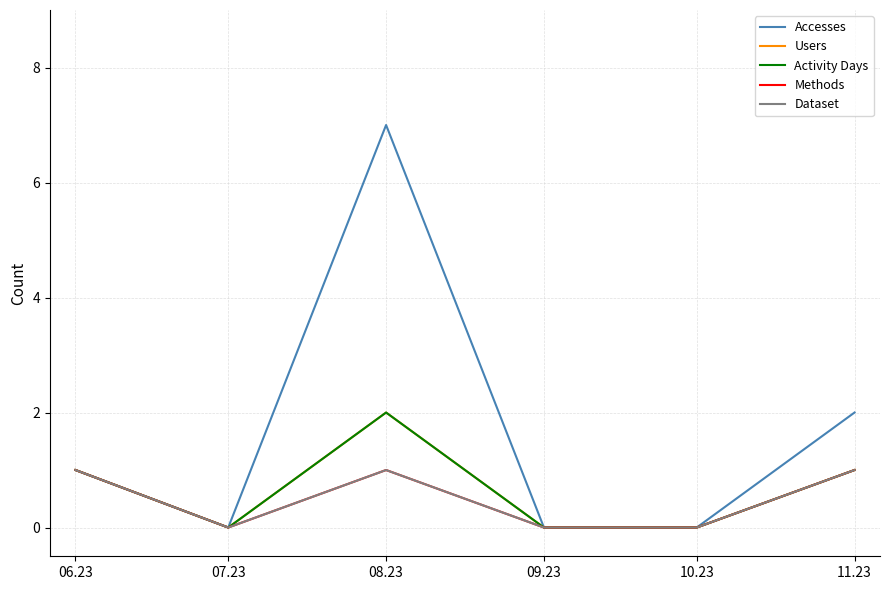

Does the chart display data point markers on the line(s)?

No